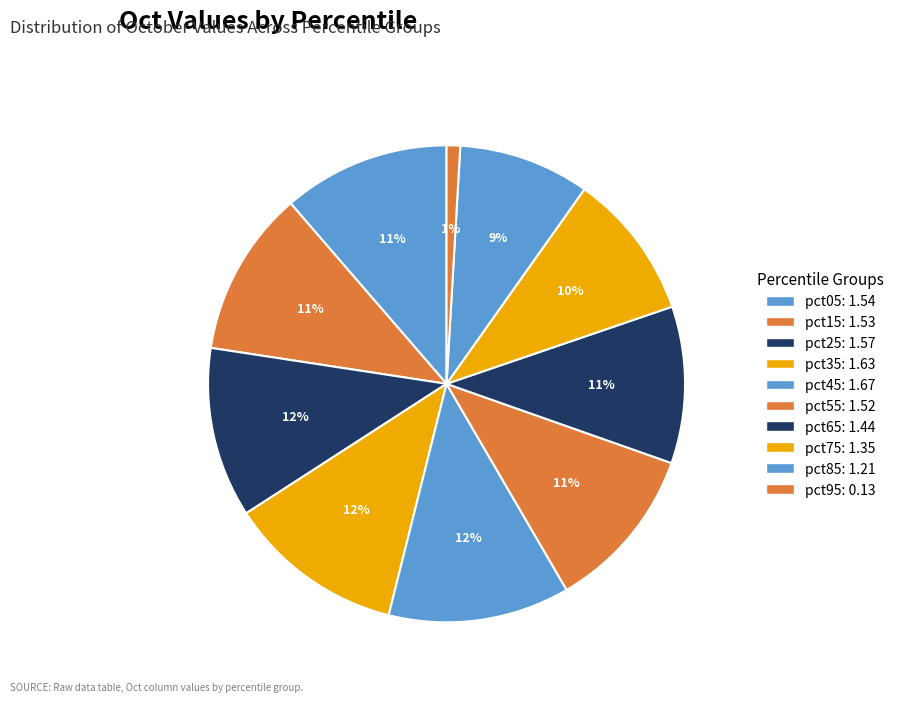

Which slice is the smallest?

pct95